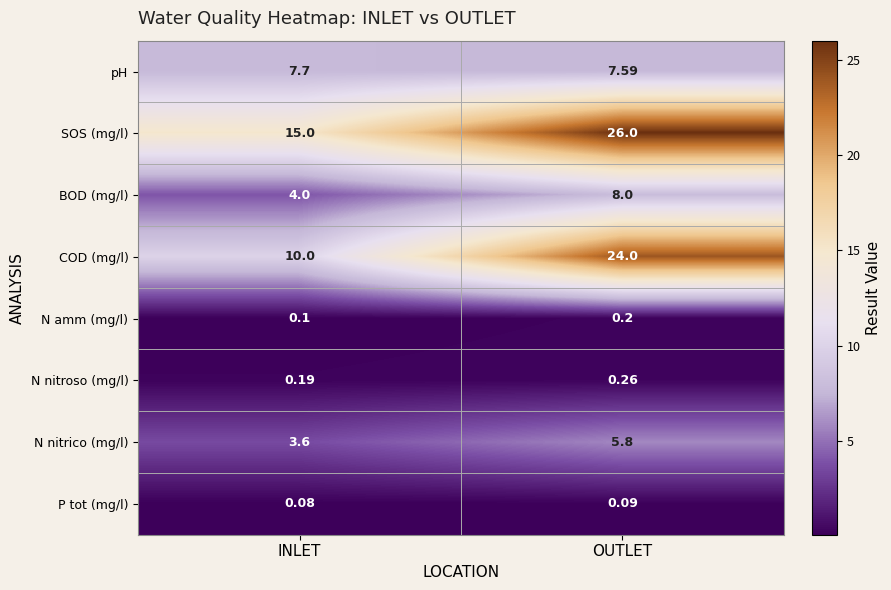

Which series has the largest range (max minus min)?

COD (mg/l)